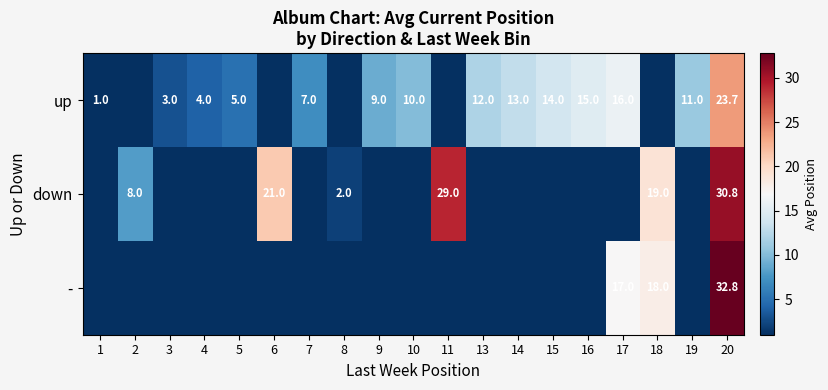

Is it true that down equals 8.0 at 2?

True